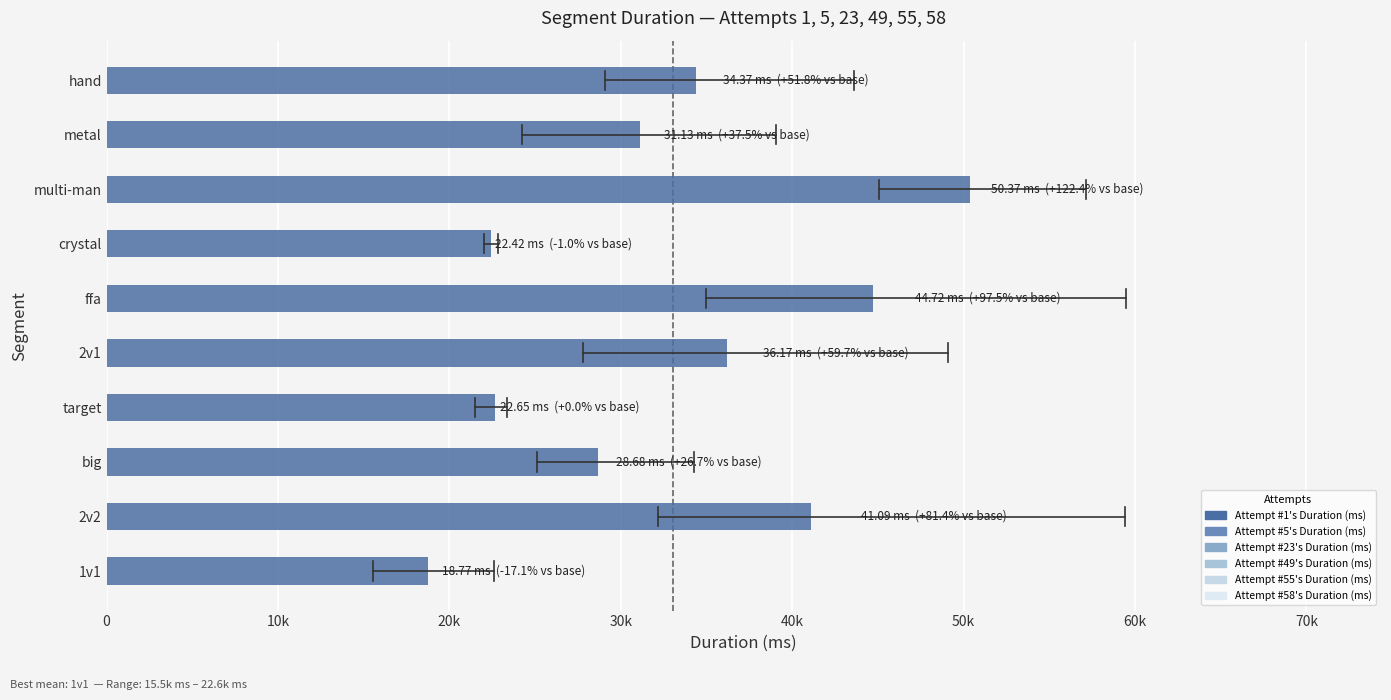

Does the chart contain any negative values?

No